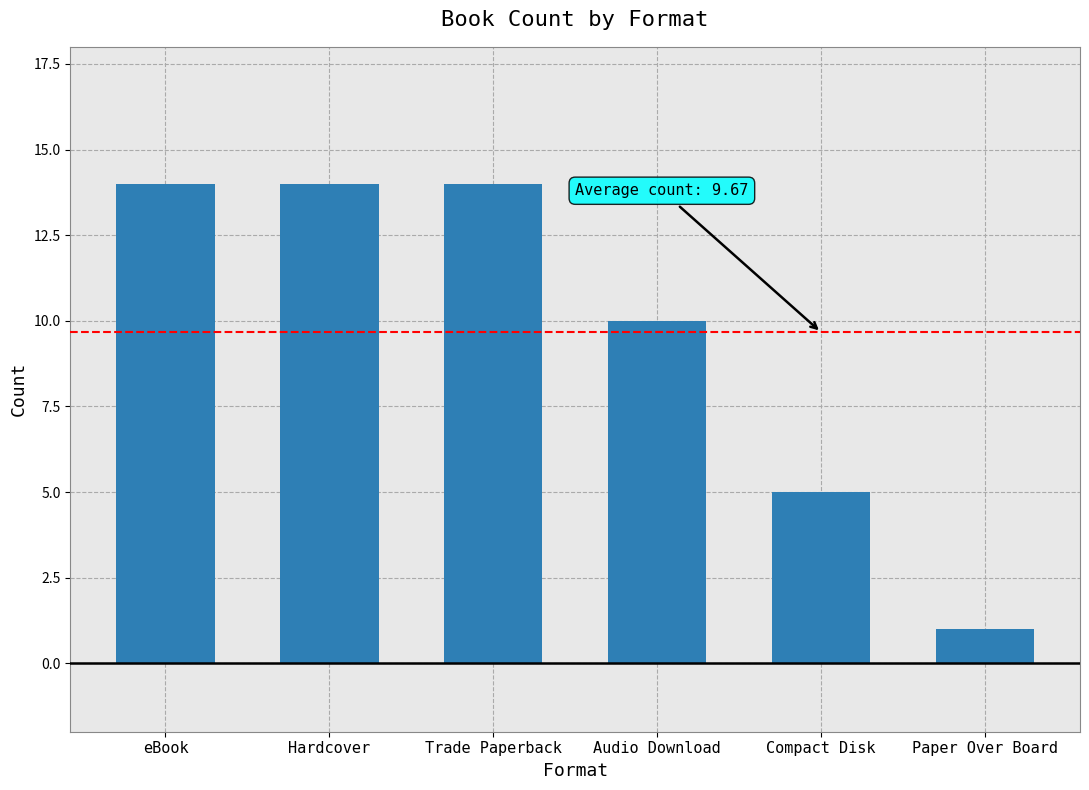

At which category does the chart reach its minimum across all series?

Paper Over Board